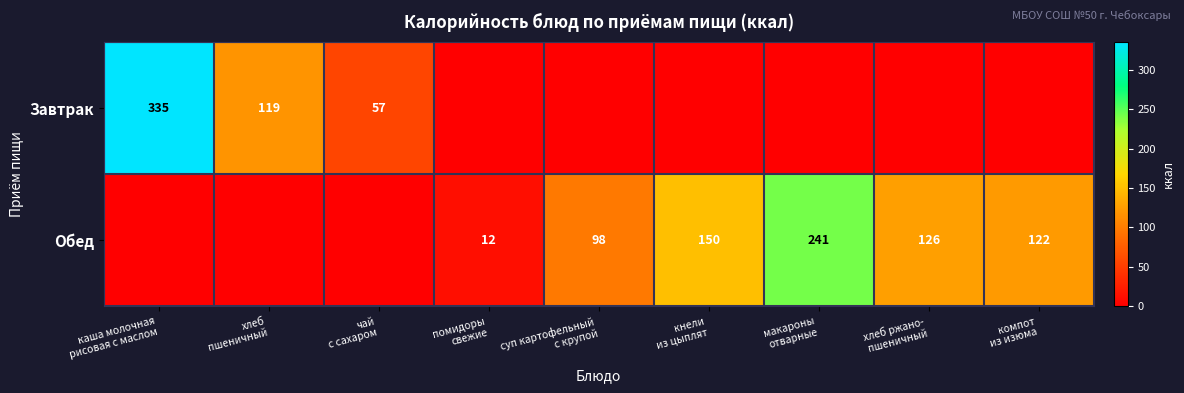

The Обед series shows 56 at суп картофельный с крупой. True or false?

False